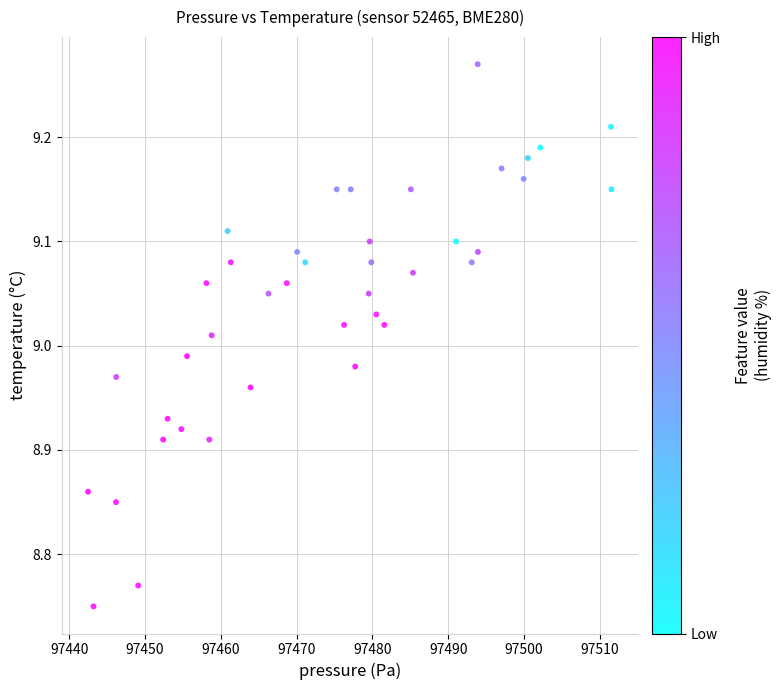

What is the range of X values (max minus min)?

69.1